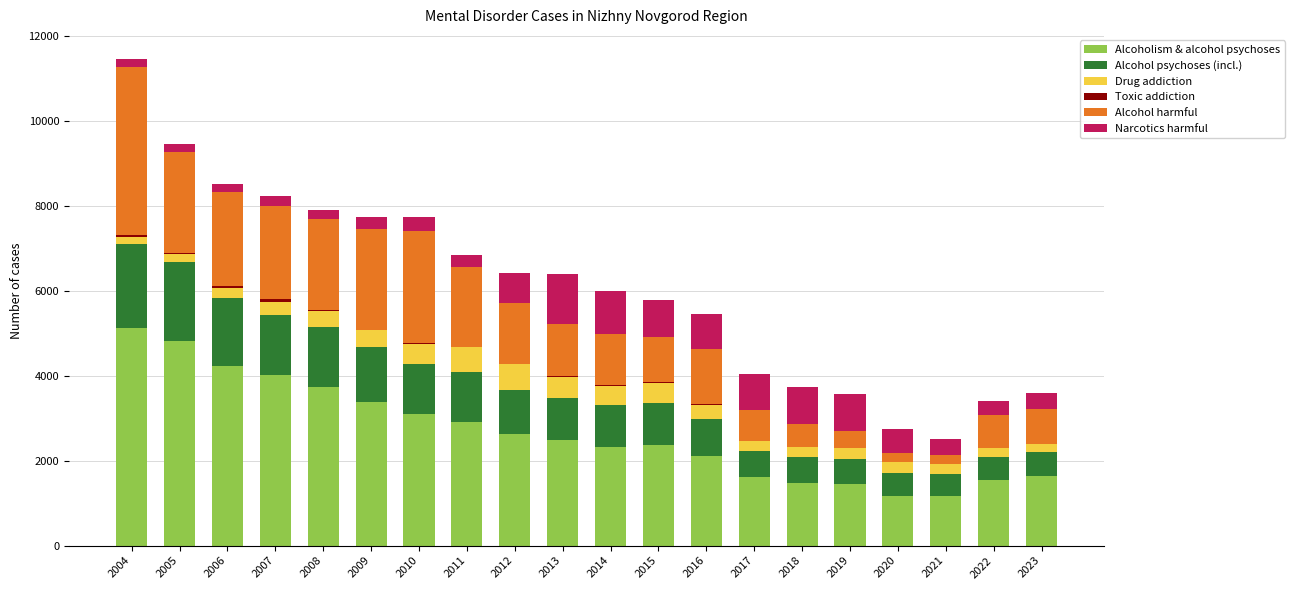

At which category is the sum across all series the highest?

2004